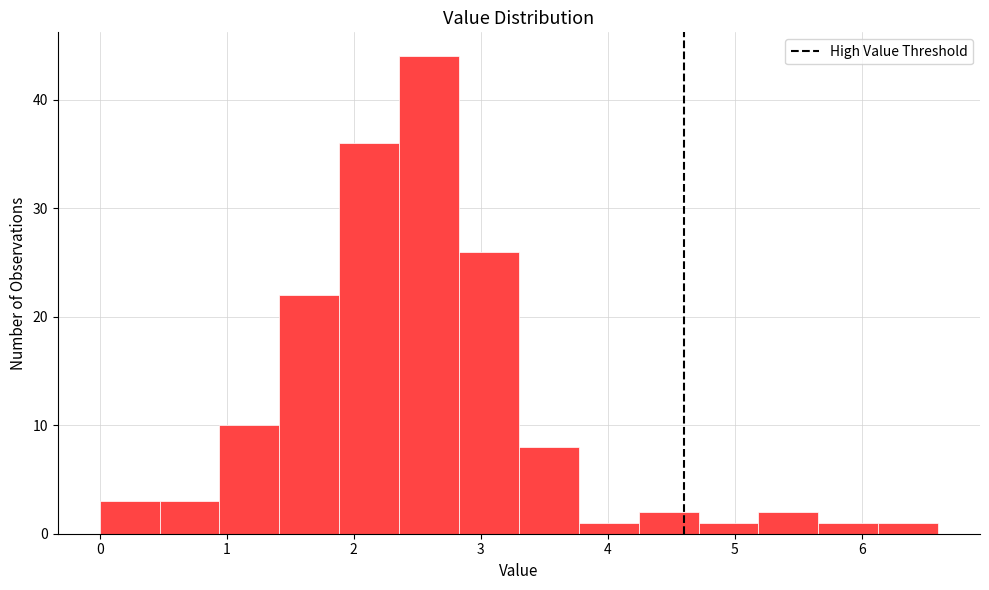

Reading left to right, list every bar in this chart as the range it spans on the x-axis followed by its height. Neither the bar edges nor the heights are printed on the chart, so give them approximately, as read against the axes.

0.0 to 0.5: 3
0.5 to 0.9: 3
0.9 to 1.4: 10
1.4 to 1.9: 22
1.9 to 2.4: 36
2.4 to 2.8: 44
2.8 to 3.3: 26
3.3 to 3.8: 8
3.8 to 4.2: 1
4.2 to 4.7: 2
4.7 to 5.2: 1
5.2 to 5.7: 2
5.7 to 6.1: 1
6.1 to 6.6: 1